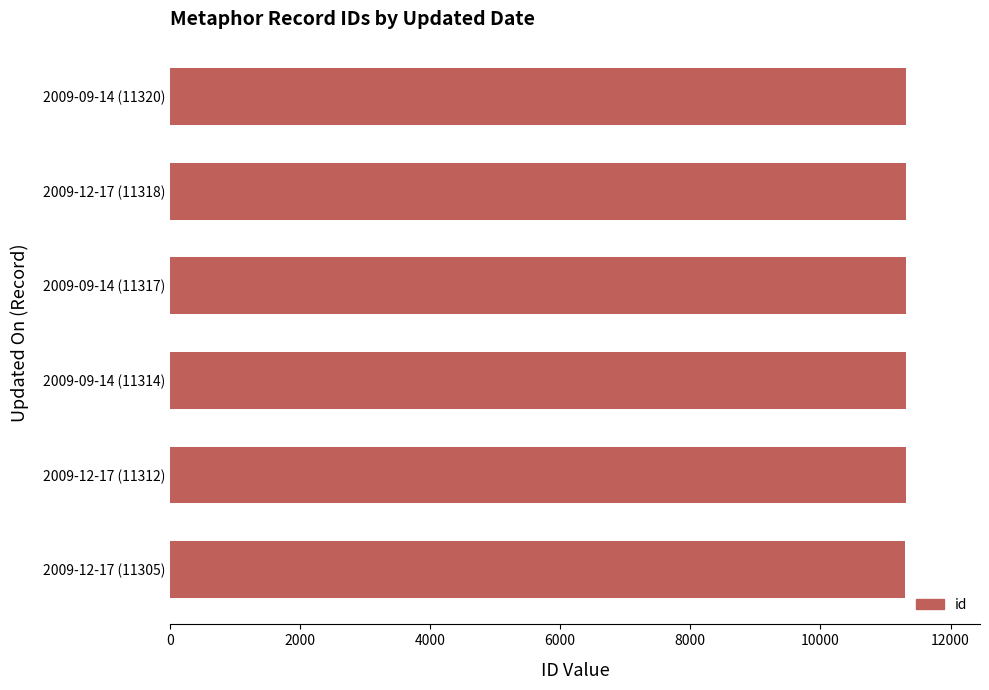

What is the minimum value shown in the chart?

11305